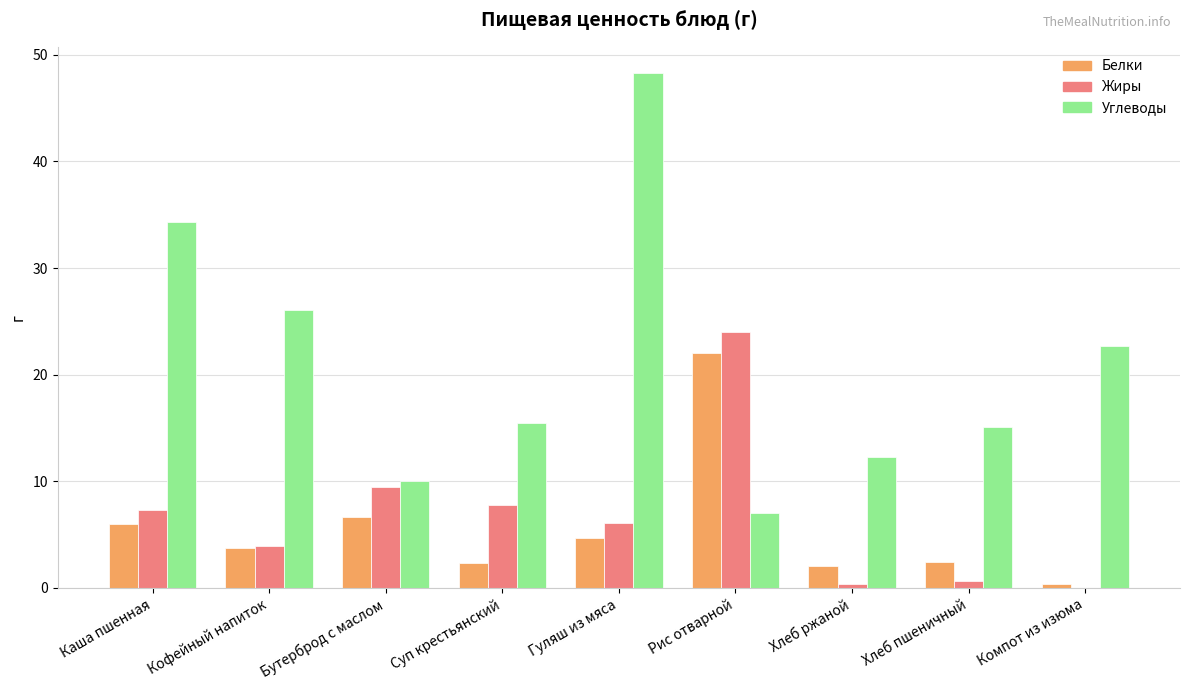

Which series has the largest total across all categories?

Углеводы